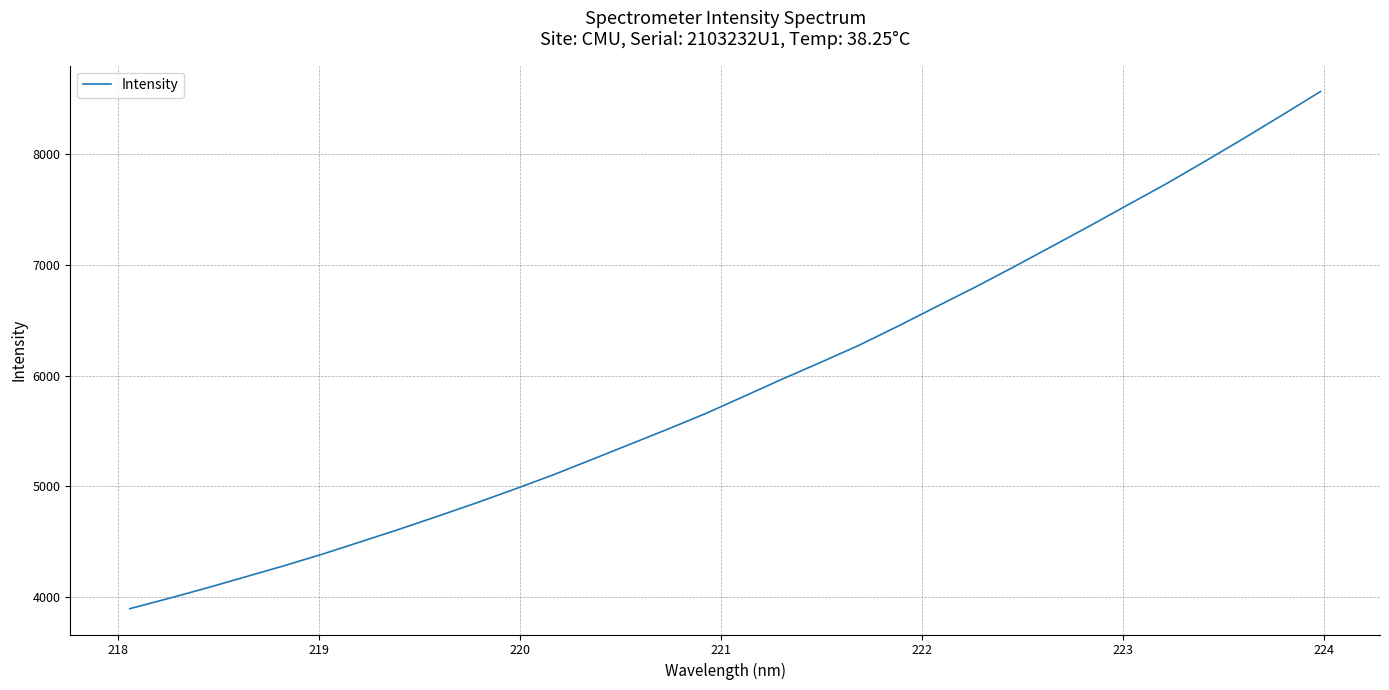

What is the greatest value displayed?

8558.3